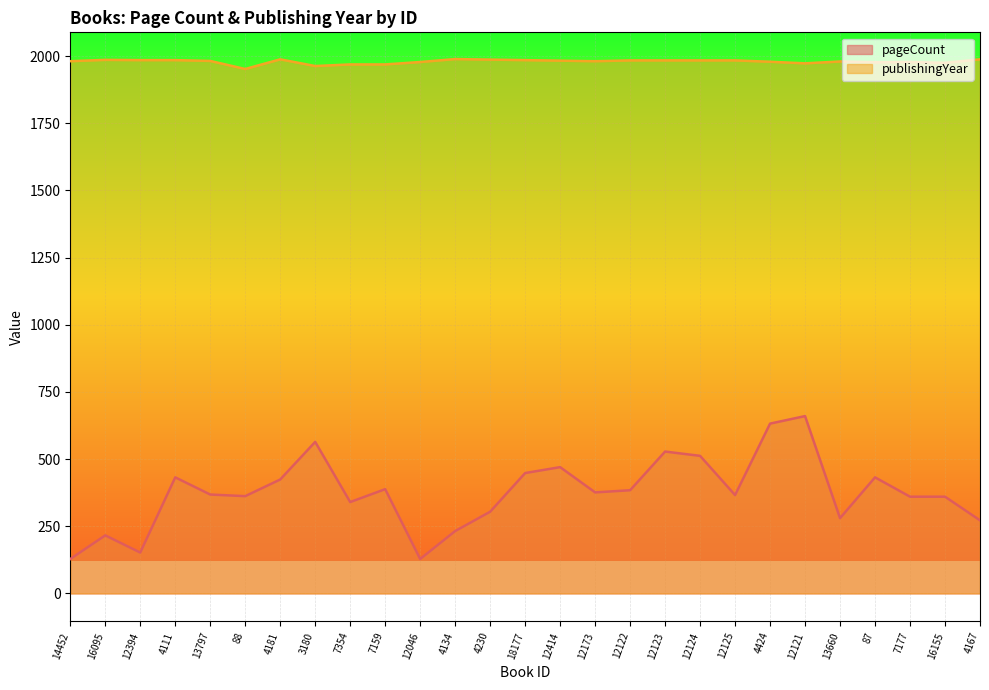

What is the label of the 18th point from the left?

12123